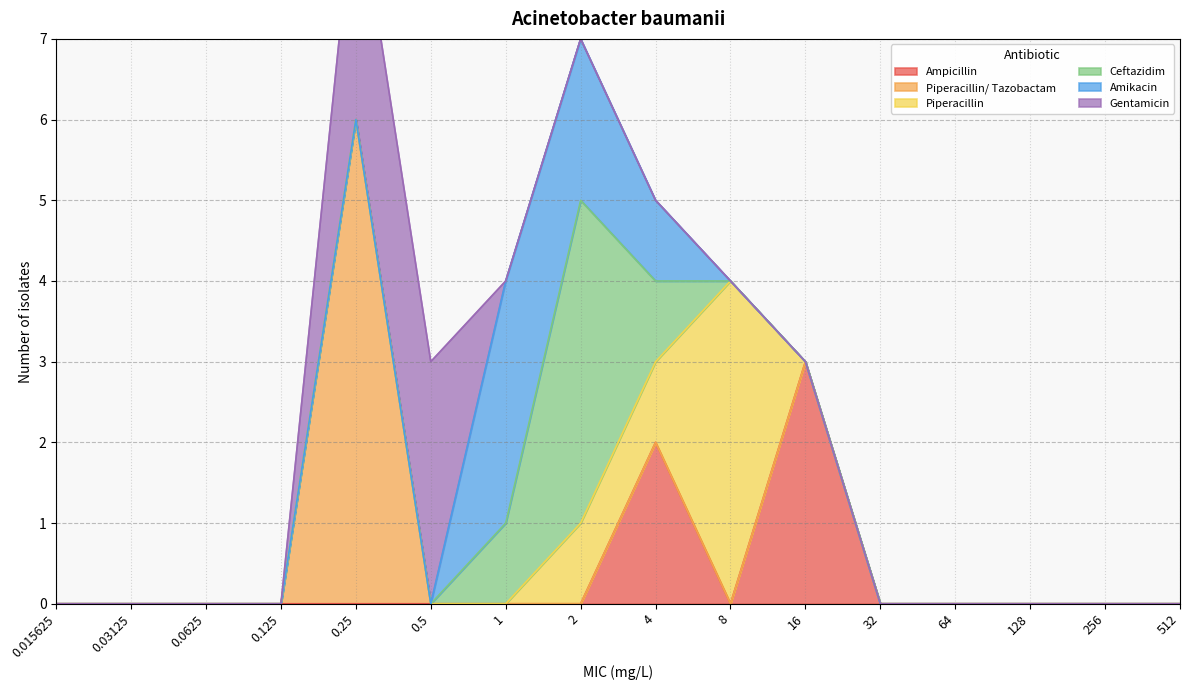

Which series has the largest total across all categories?

Piperacillin/ Tazobactam